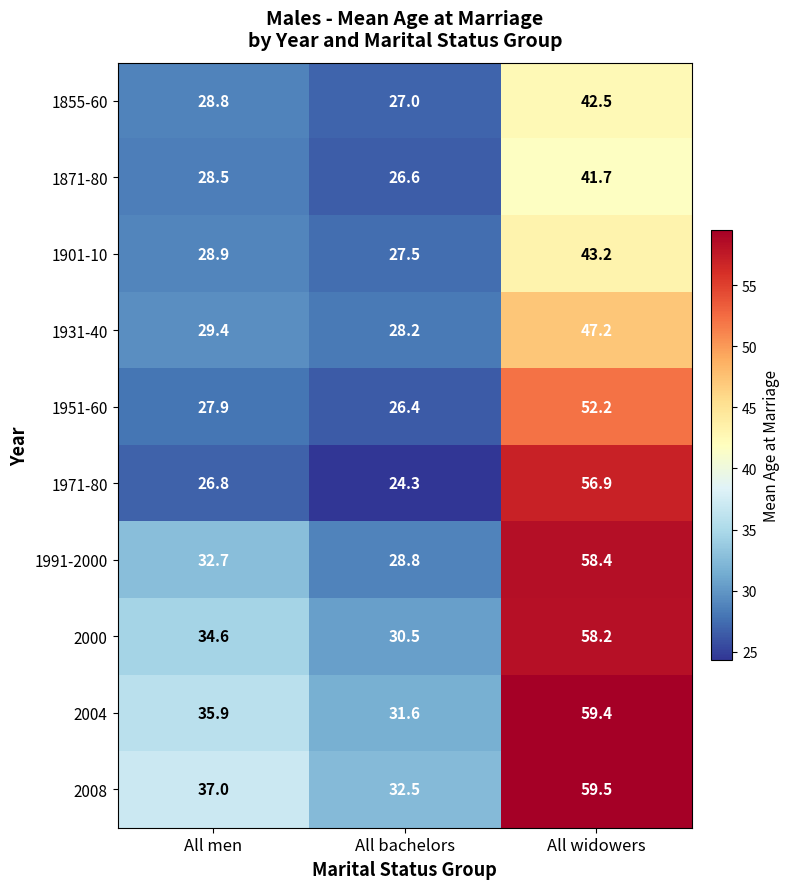

Which series changed the most between All men and All bachelors?

2008